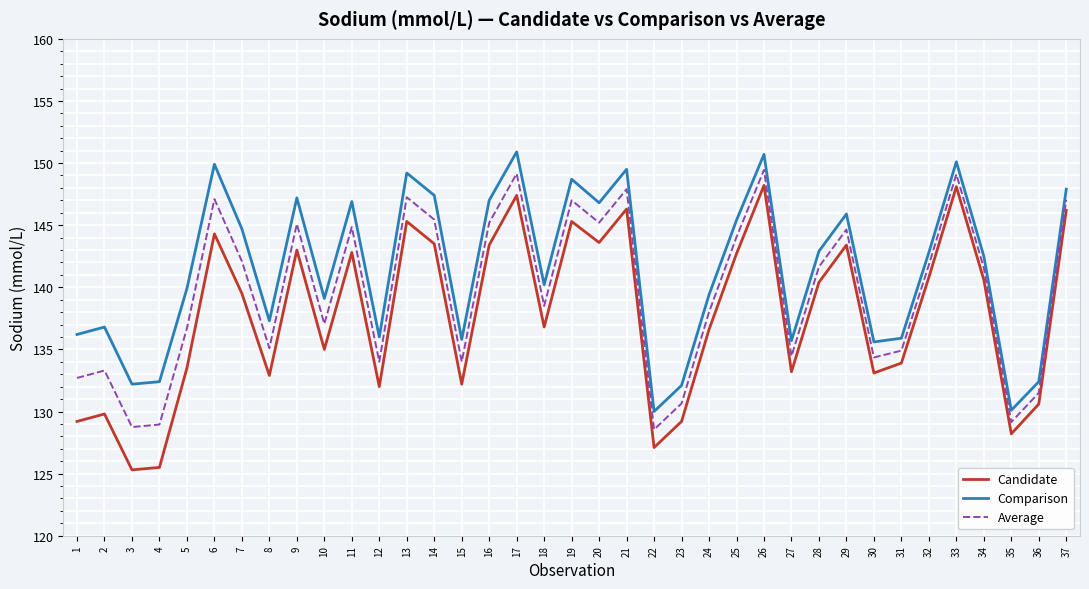

Which series has the largest total across all categories?

Comparison